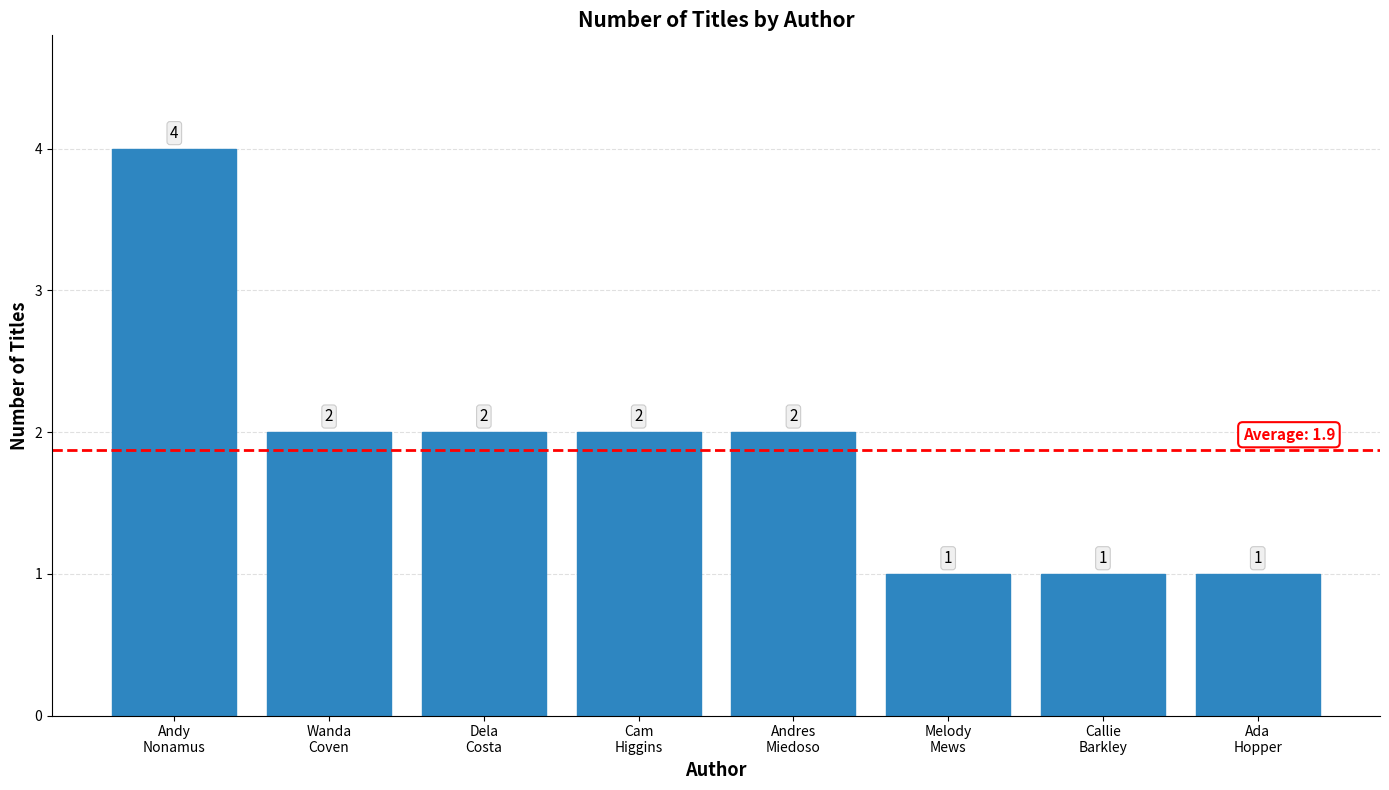

Count the values in the range 1 to 2.

7